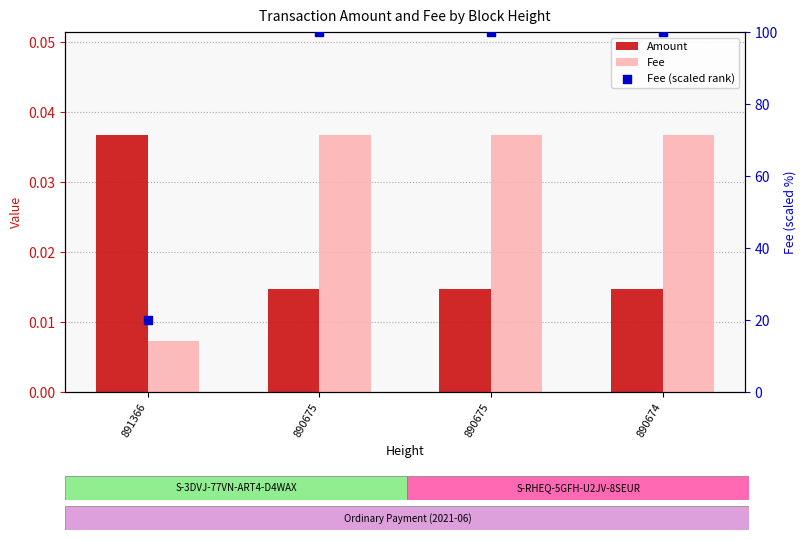

At how many categories does at least one series exceed 58?

3